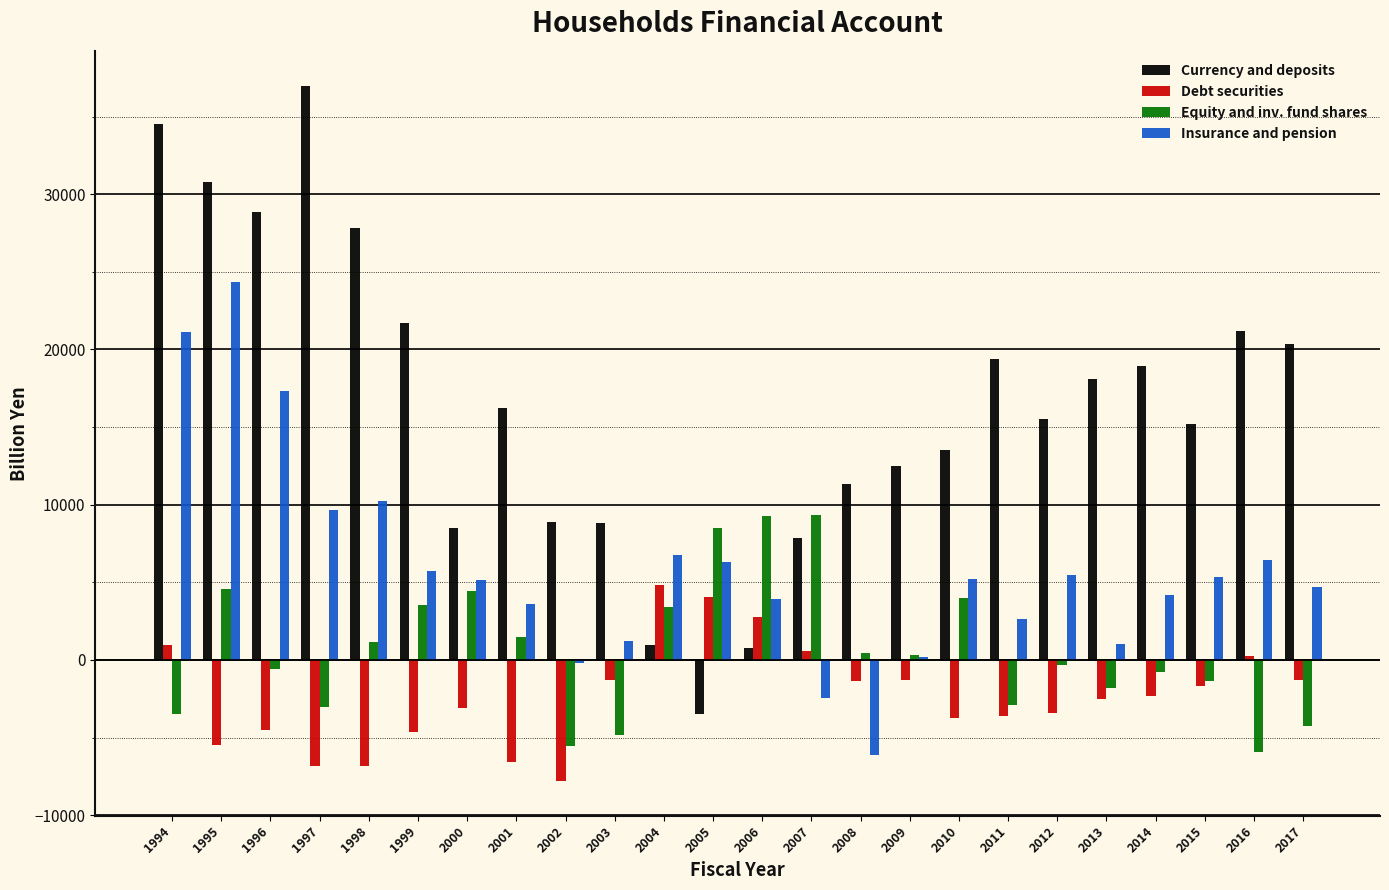

True or false: Debt securities has a value of -5464.2 at 2011.

False